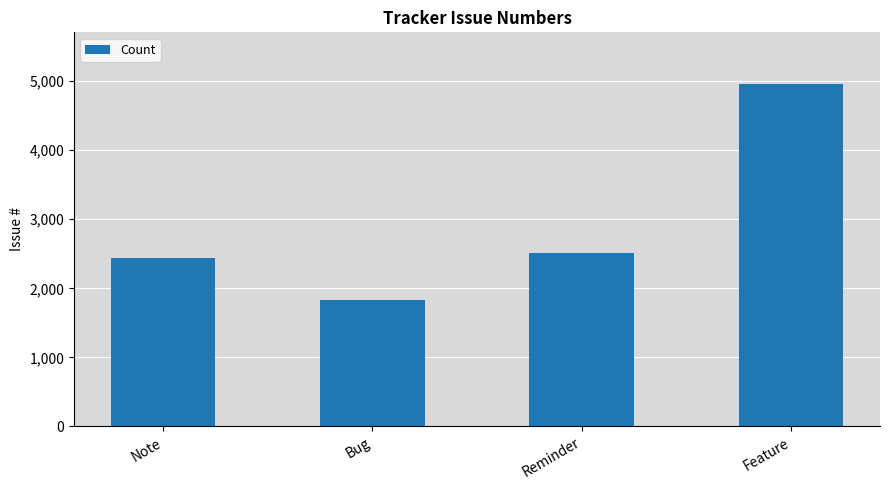

What is the approximate value at Feature, to the nearest 10?

4960